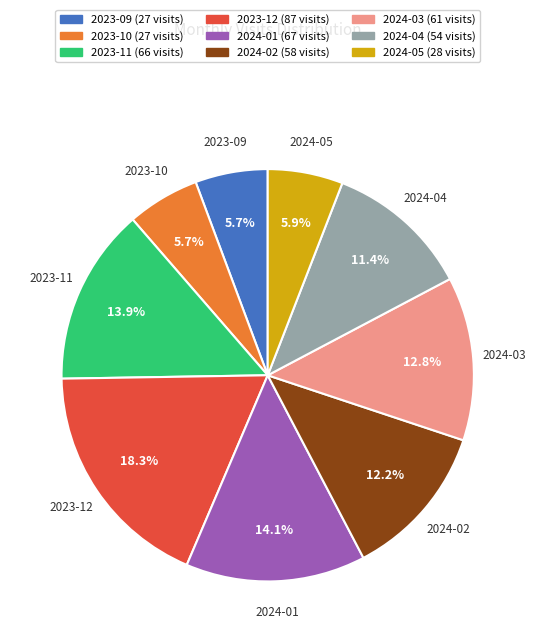

Is there any slice that represents more than half of the pie?

No